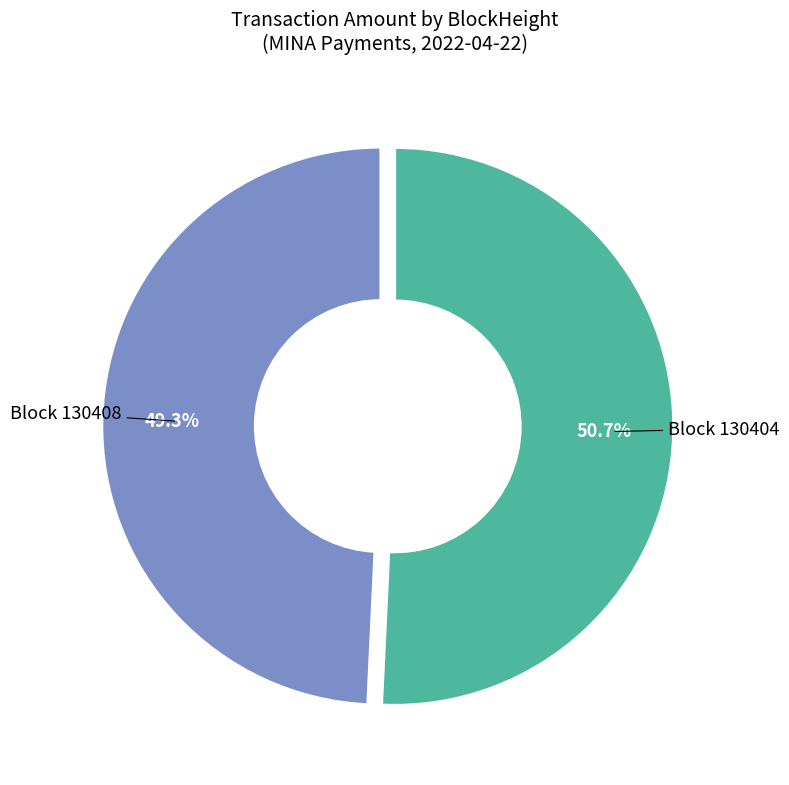

Does any single category account for the majority?

Yes